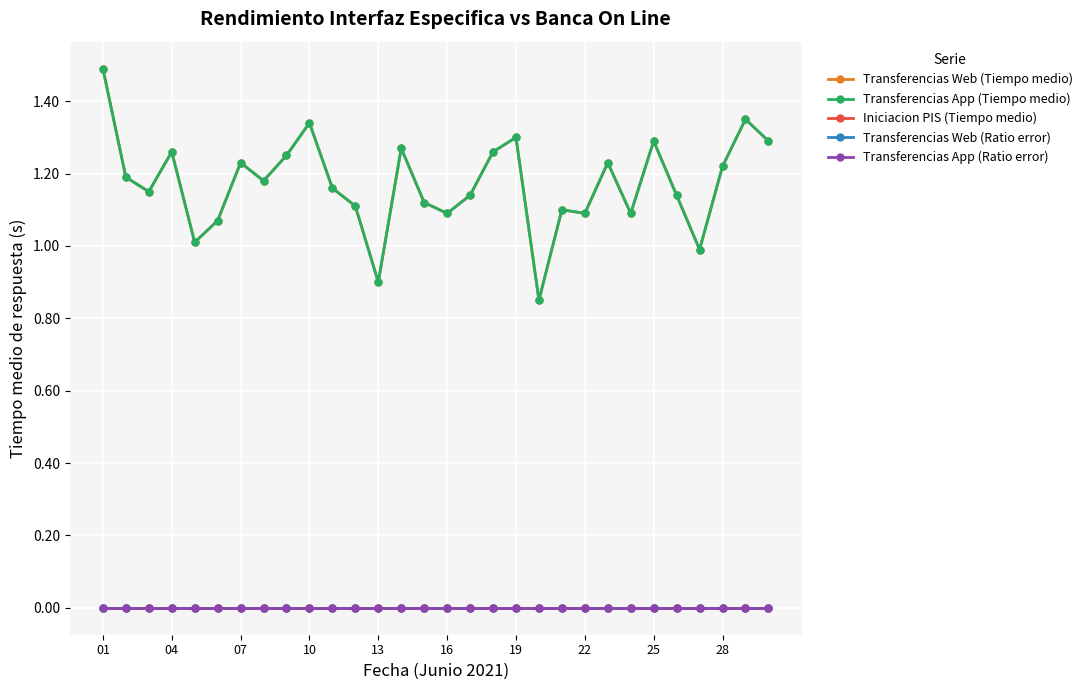

Is this an area chart (filled region under the line)?

No